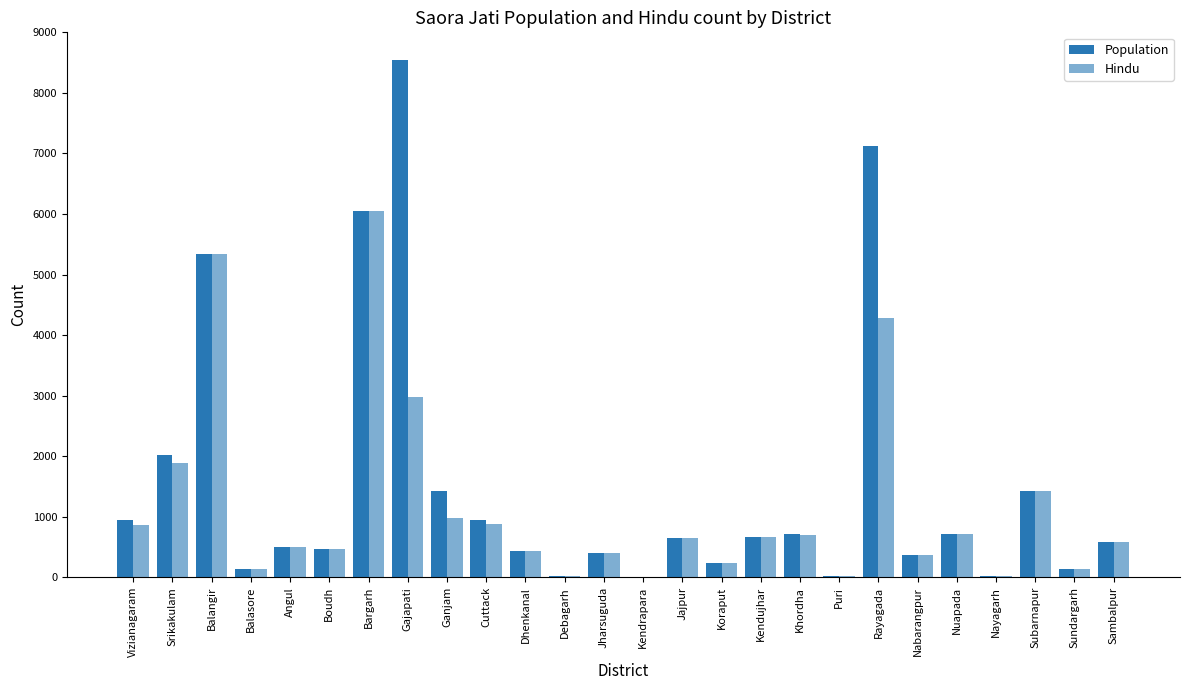

What is the approximate value of Population at Balasore, to the nearest 100?

100